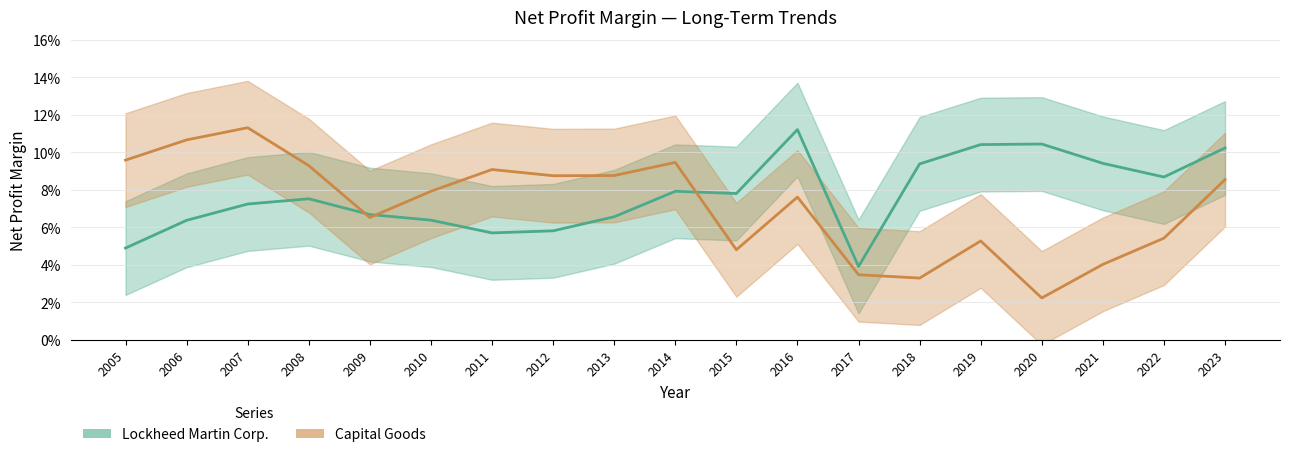

In Capital Goods, how many points are higher than both neighbors (excluding endpoints)?

5